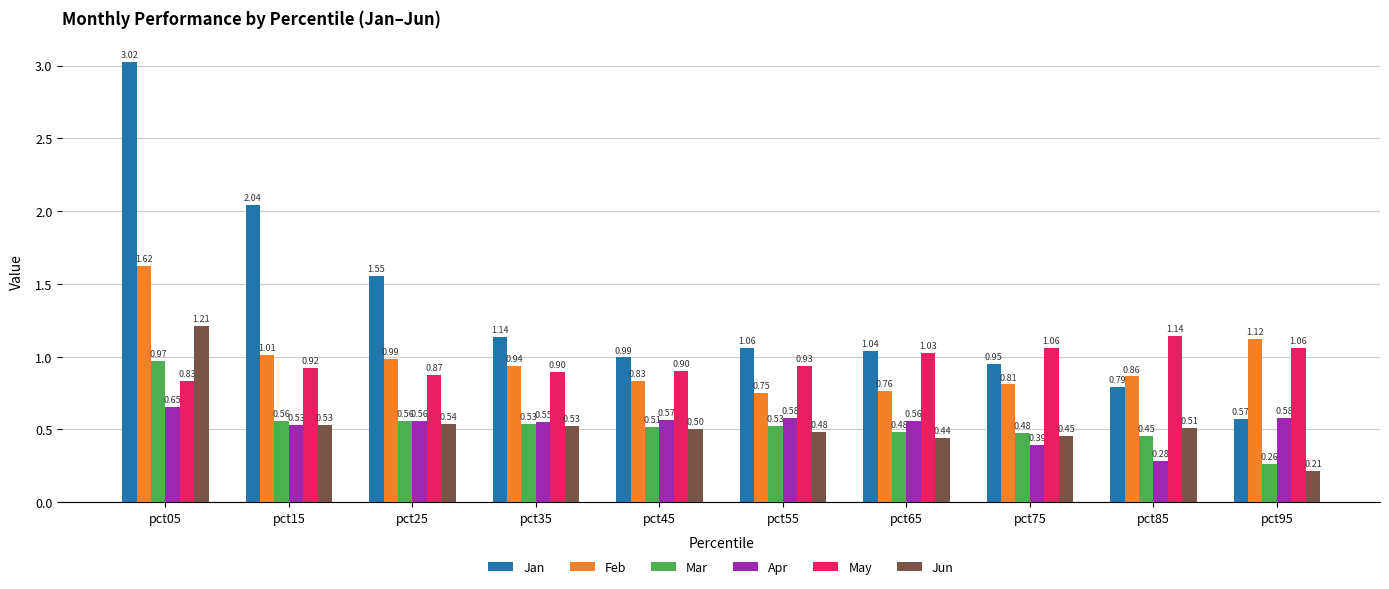

What is the sum of all Feb values?

9.7